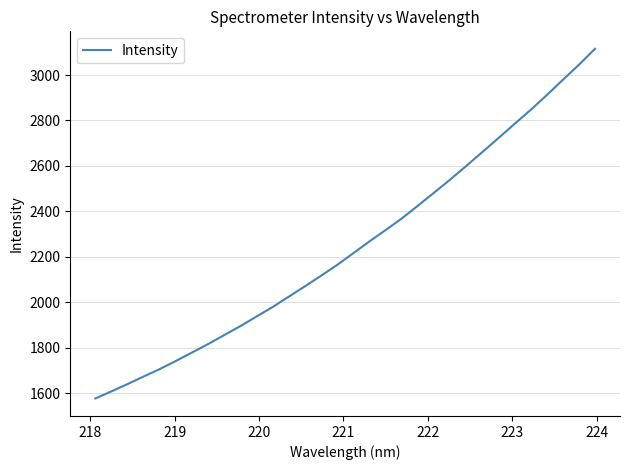

What is the greatest value displayed?

3115.3